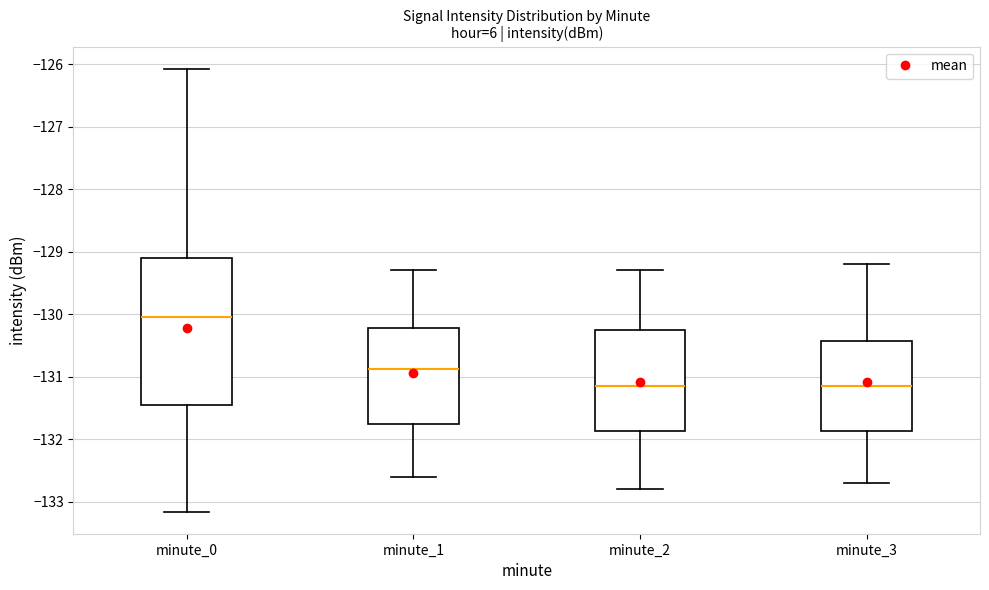

Where does the median line of the box for minute_1 sit on the y-axis? The values are not printed on the chart, so give them approximately, as read against the axis.

-130.9